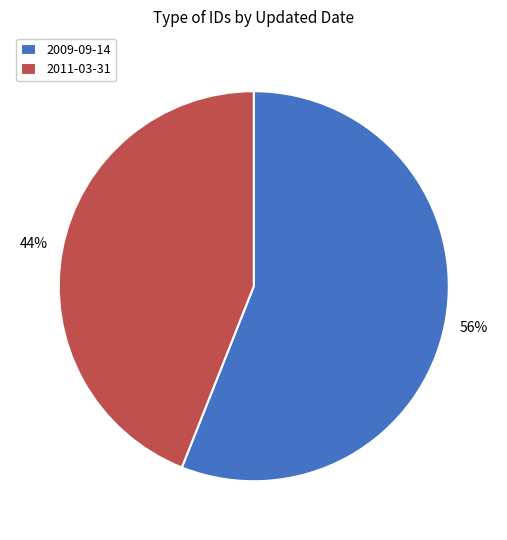

What is the smallest slice in the pie chart?

2011-03-31